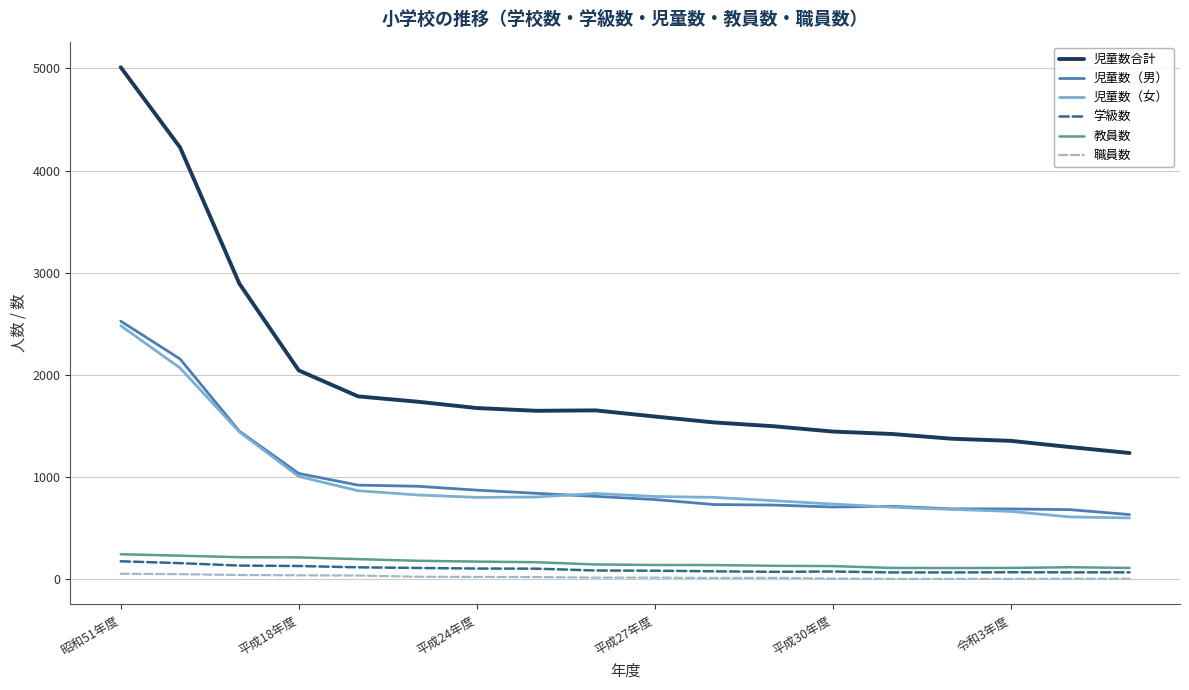

True or false: 児童数（男） and 学級数 cross at least once.

False